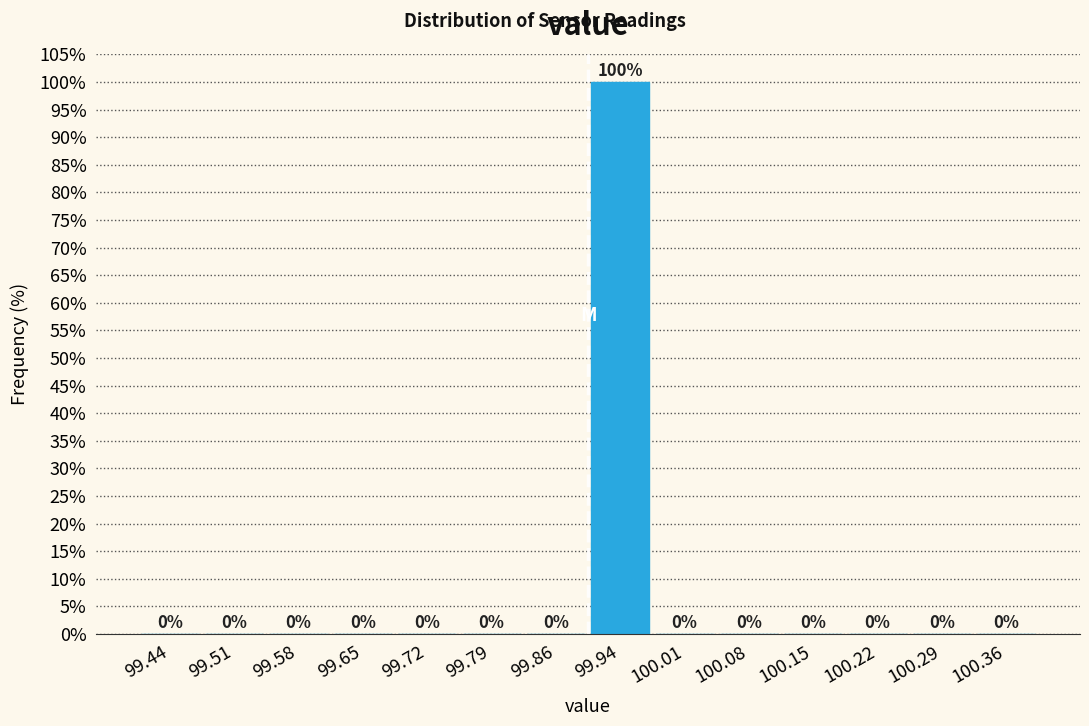

Which range on the x-axis has the tallest bar?

99.90 to 99.97